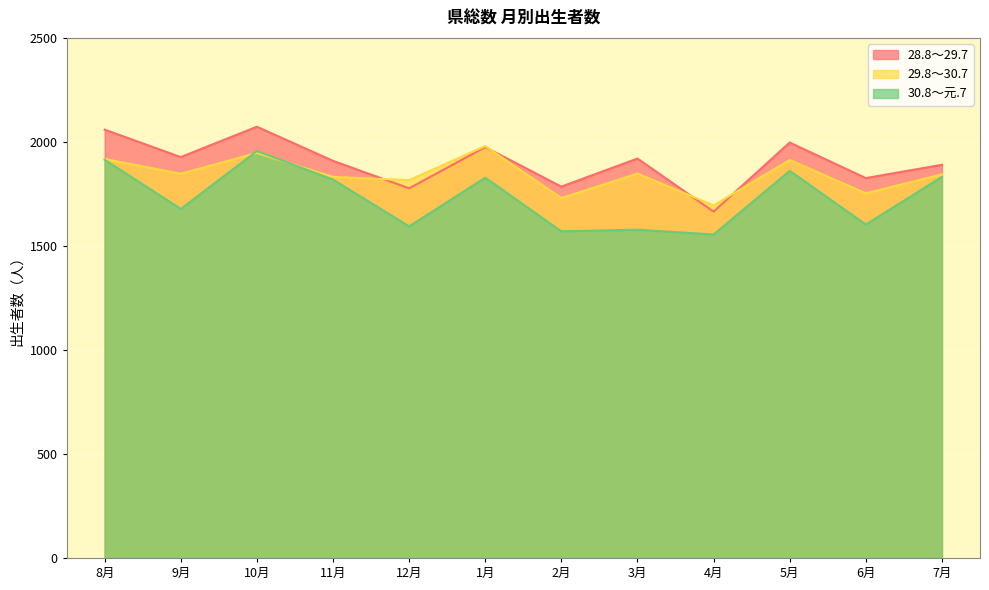

What is the label of the 8th point from the right?

12月